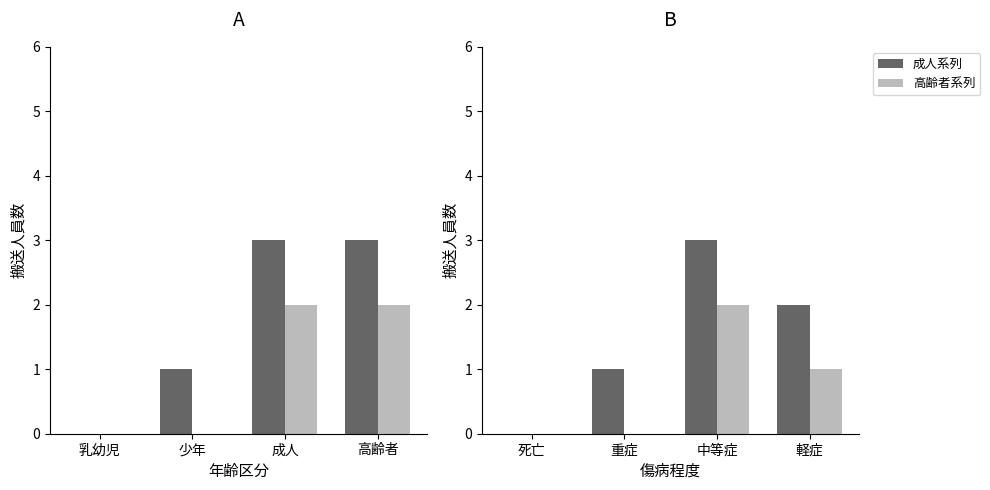

What is the total value across all series at 重症?

1